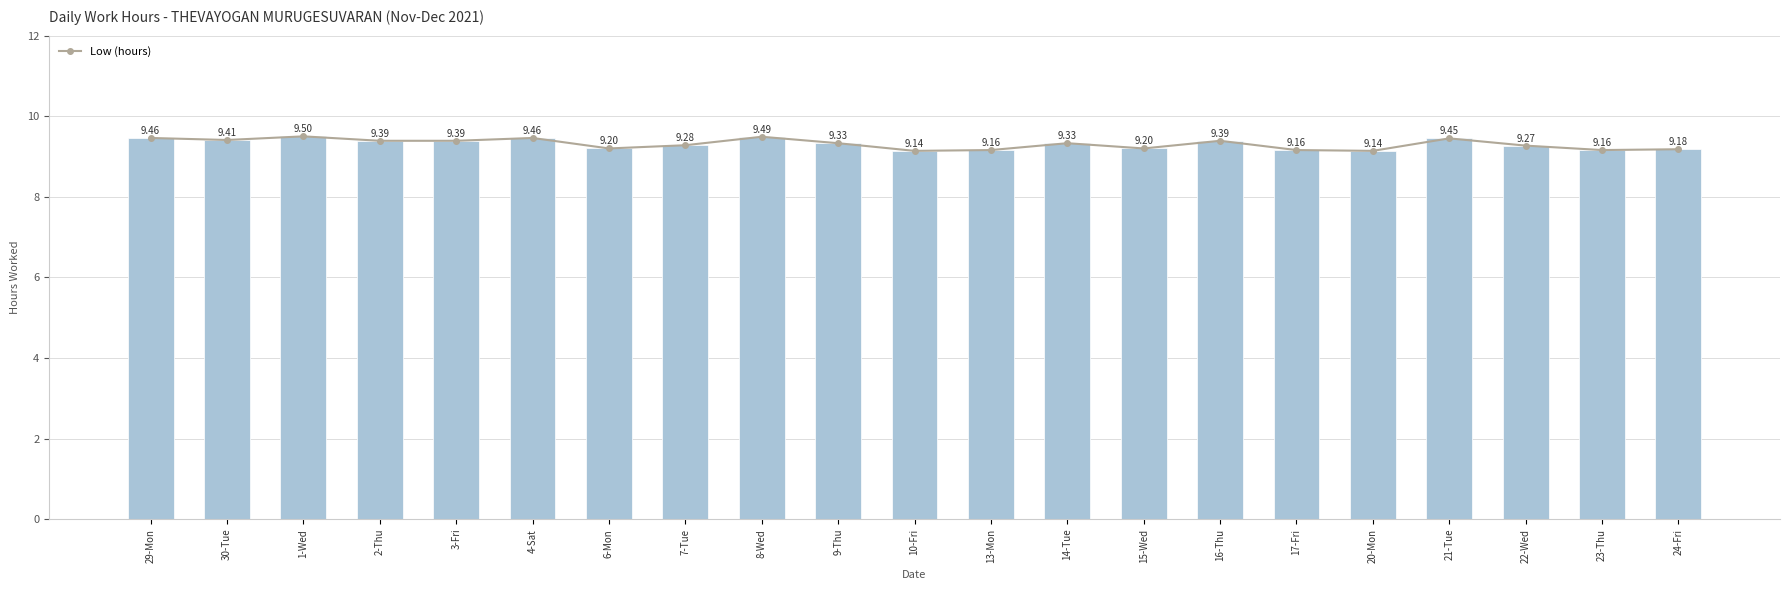

How many bars are there in total?

21